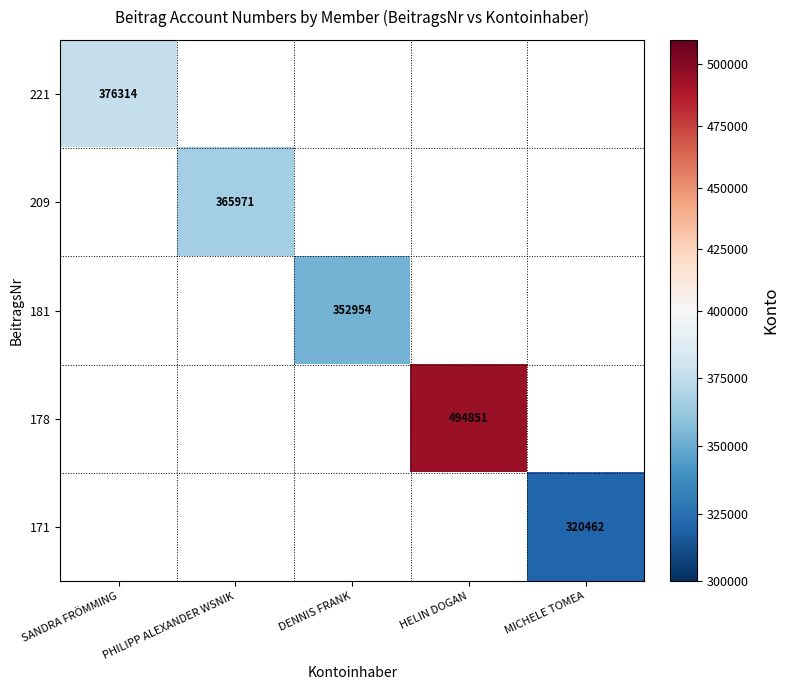

The value of 181 at DENNIS FRANK is 114578. True or false?

False